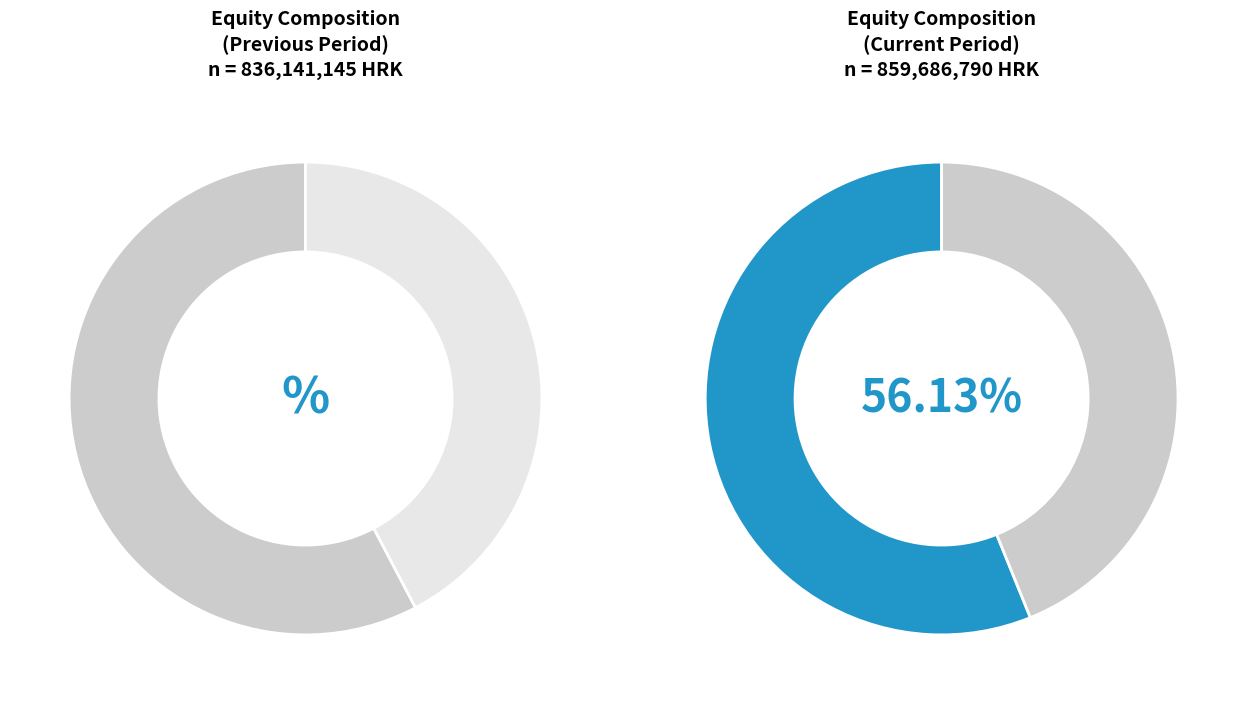

True or false: Capital reserves accounts for 41% of the total.

True